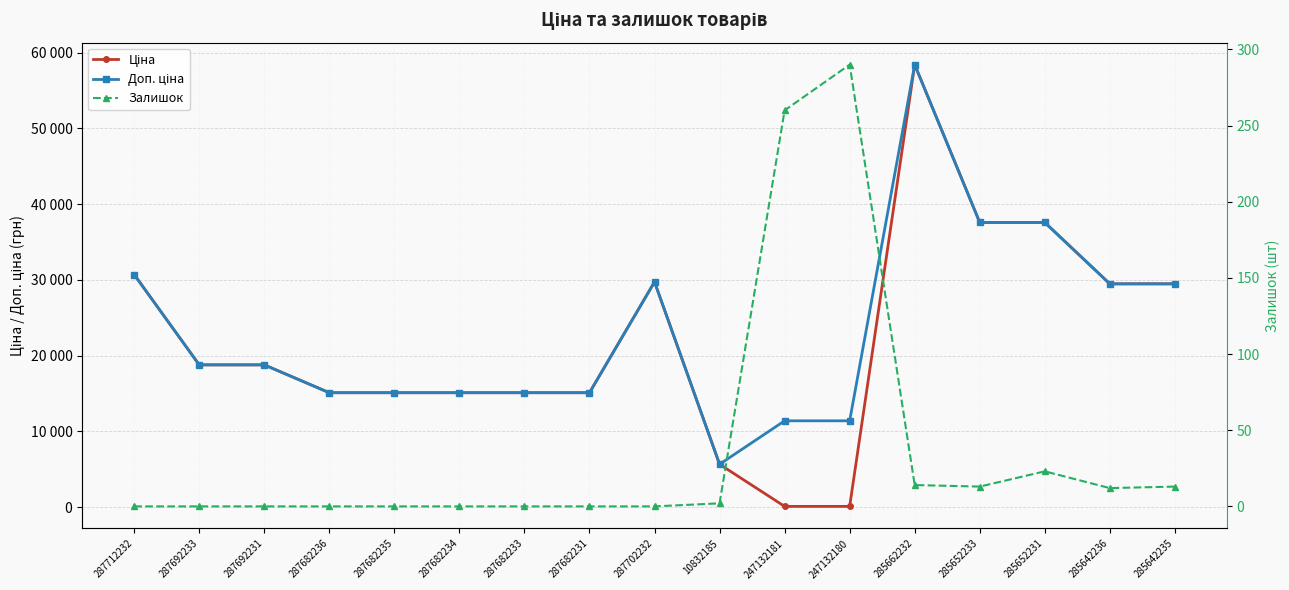

What is the difference between the highest and lowest values at 285642235?

29478.5